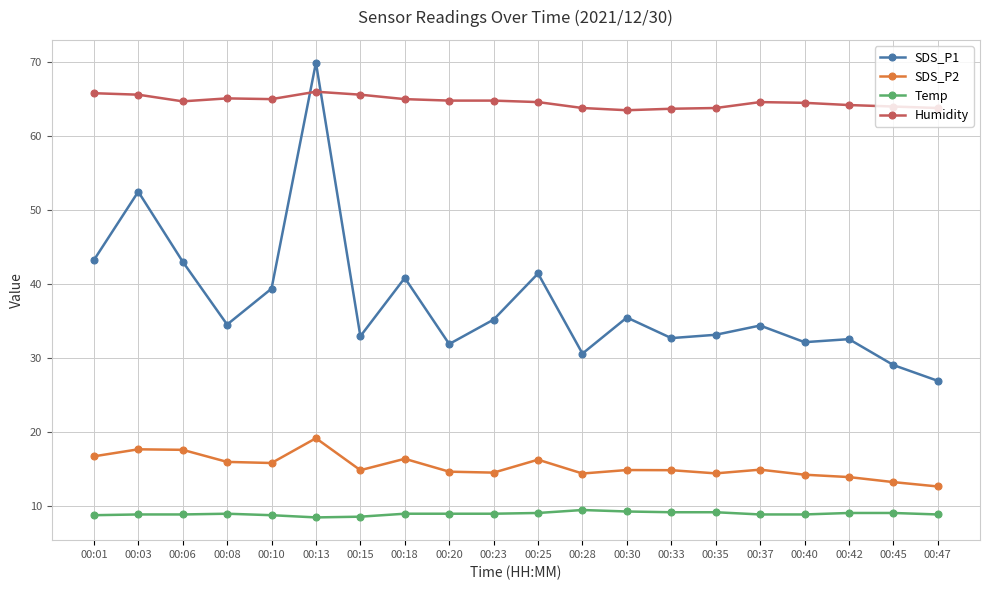

True or false: Temp has a value of 8.9 at 00:06.

True